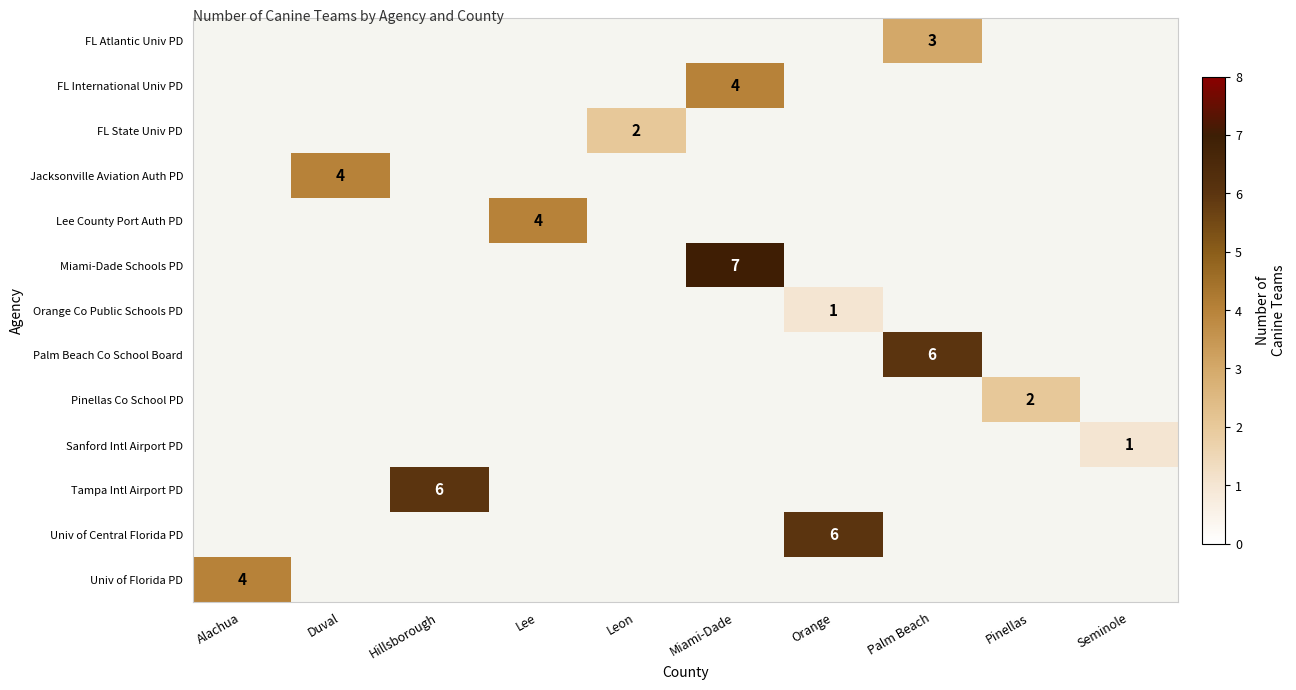

What is the difference between the maximum and minimum values in the row_6 series?

1